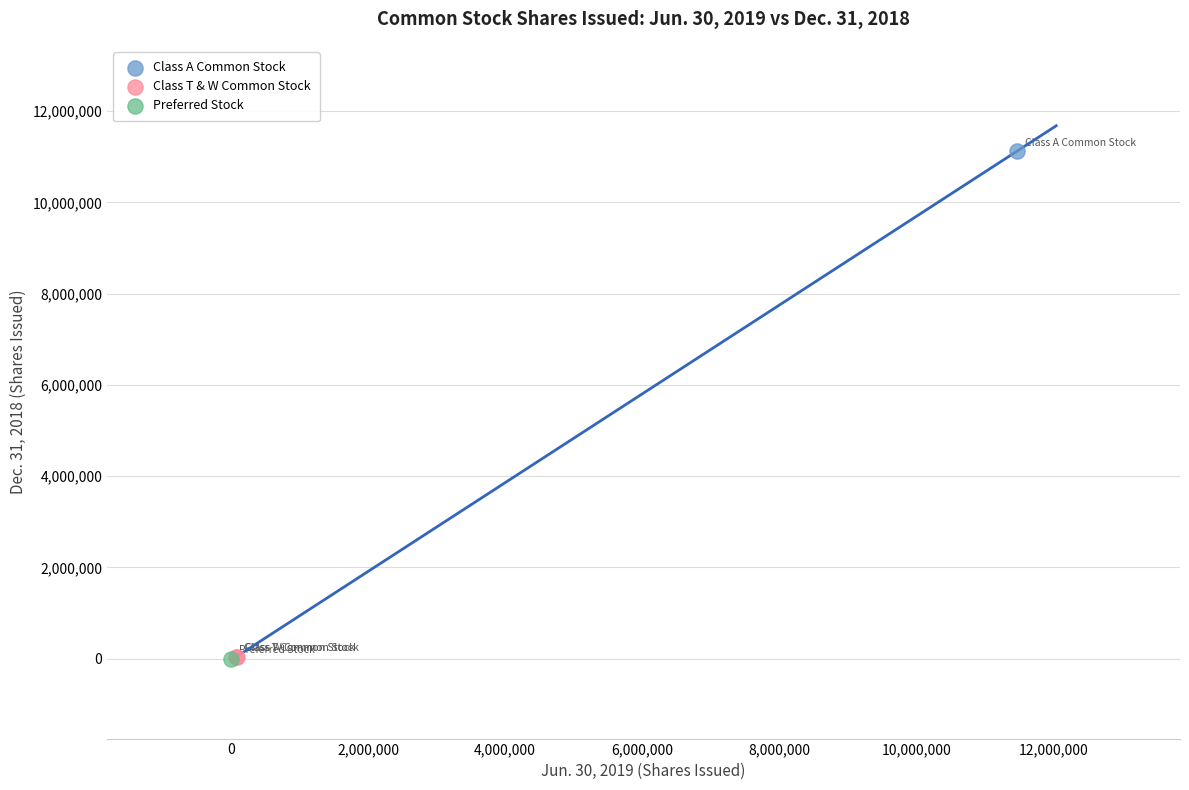

What are all the series names shown in the legend?

Class A Common Stock, Class T & W Common Stock, Preferred Stock